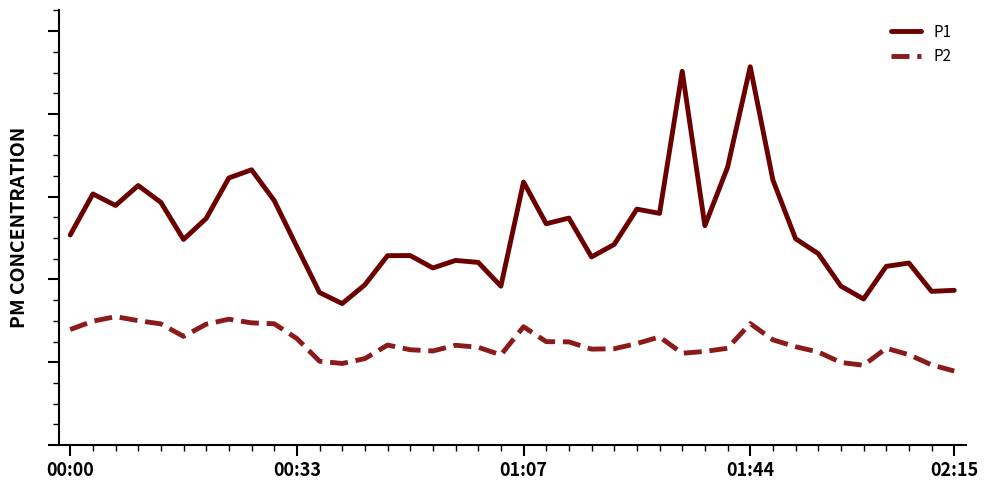

Reading right to left, list all the values displayed in this chart.

P1: 37.4	37.1	44.0	43.2	35.3	38.4	46.2	49.9	64.0	91.4	67.1	53.0	90.3	56.0	57.0	48.5	45.5	54.8	53.5	63.5	38.4	44.1	44.6	42.8	45.8	45.8	38.7	34.2	36.9	47.9	59.1	66.5	64.5	54.8	49.7	58.6	62.7	57.9	60.7	50.8
P2: 17.9	19.4	21.8	23.4	19.3	19.9	22.5	23.8	25.4	29.4	23.4	22.6	22.2	26.1	24.5	23.3	23.2	24.9	25.0	28.6	21.8	23.6	24.1	22.7	23.0	24.1	20.9	19.7	20.2	25.7	29.3	29.5	30.4	29.2	26.2	29.3	30.1	31.0	29.9	27.9